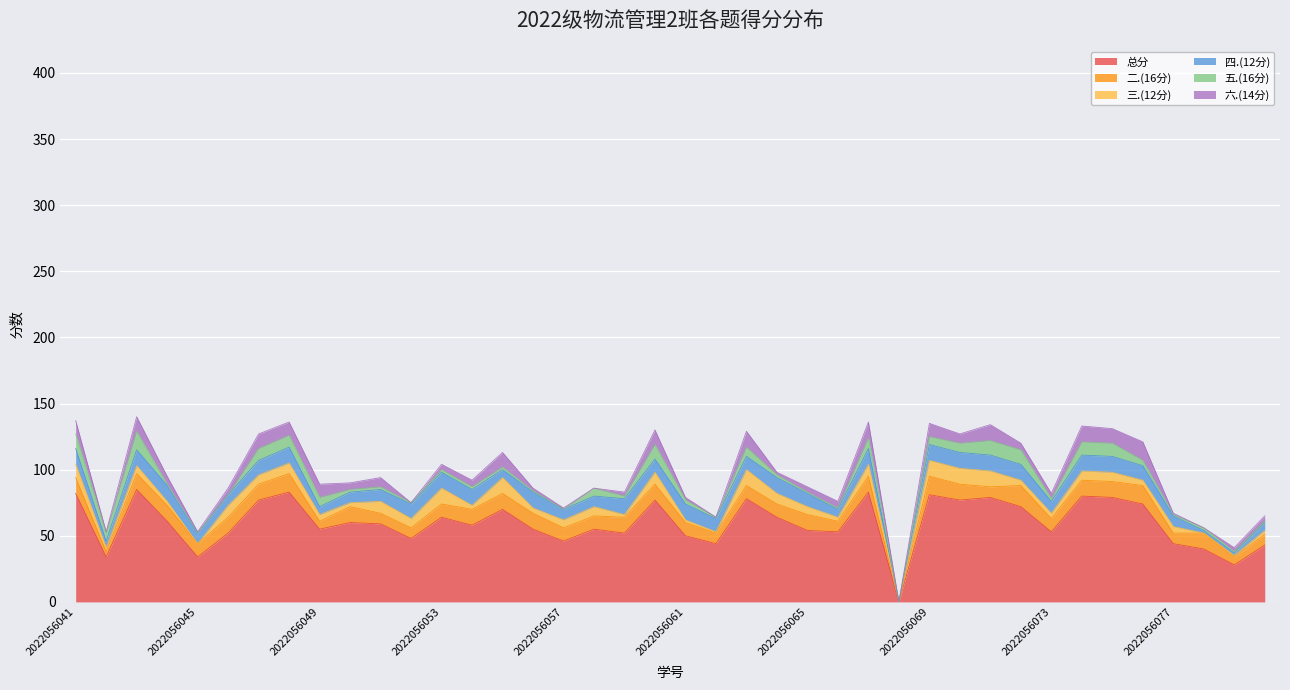

What are all the series names shown in the legend?

总分, 二.(16分), 三.(12分), 四.(12分), 五.(16分), 六.(14分)